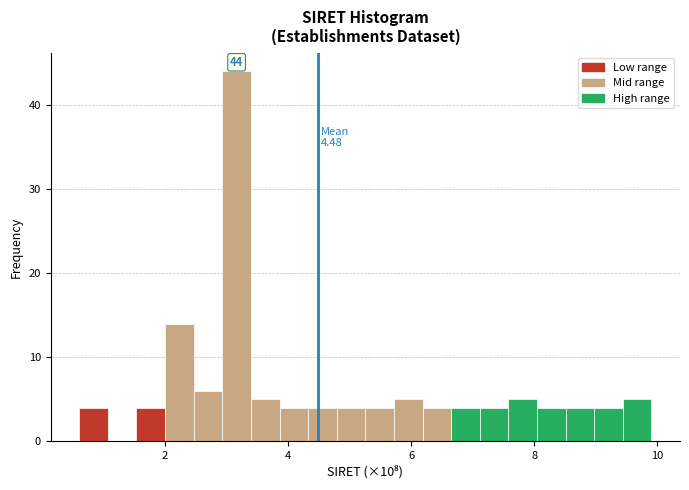

Read against the x-axis, roughly where is the centre of the tallest bar?

3.2